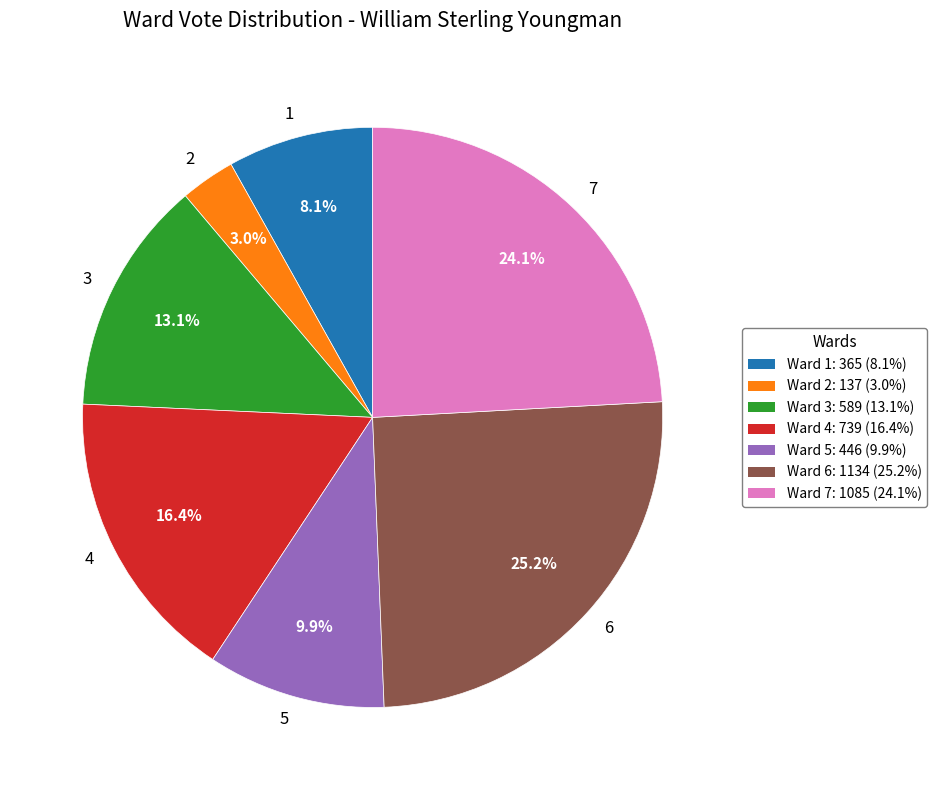

Is it true that 4 is 16% of the pie?

True